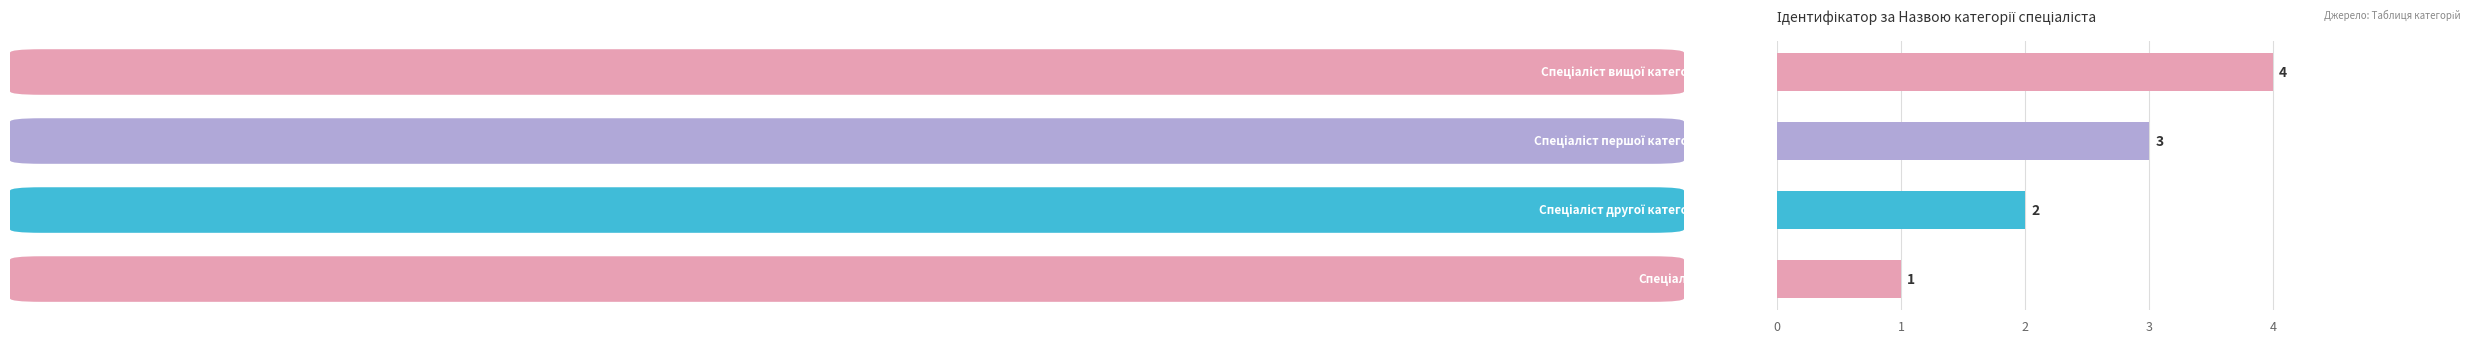

What is the difference between the maximum and minimum values?

3